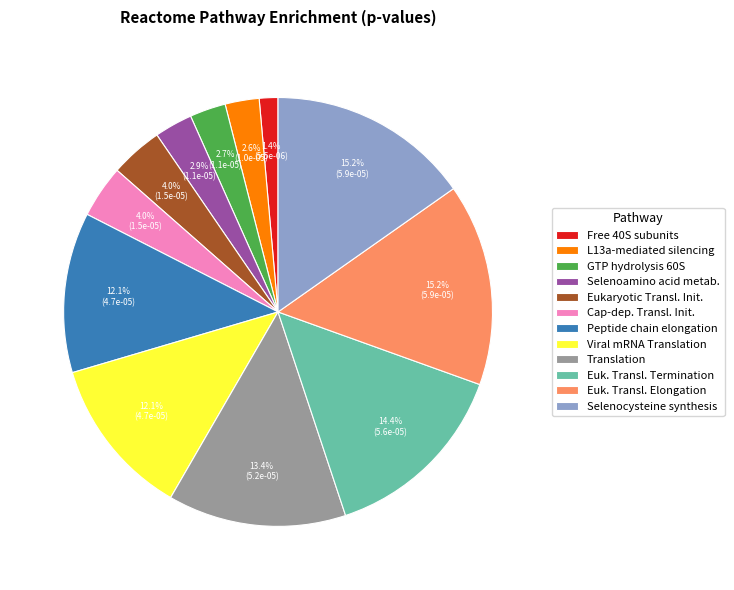

What portion of the pie excludes Peptide chain elongation?

87.9%